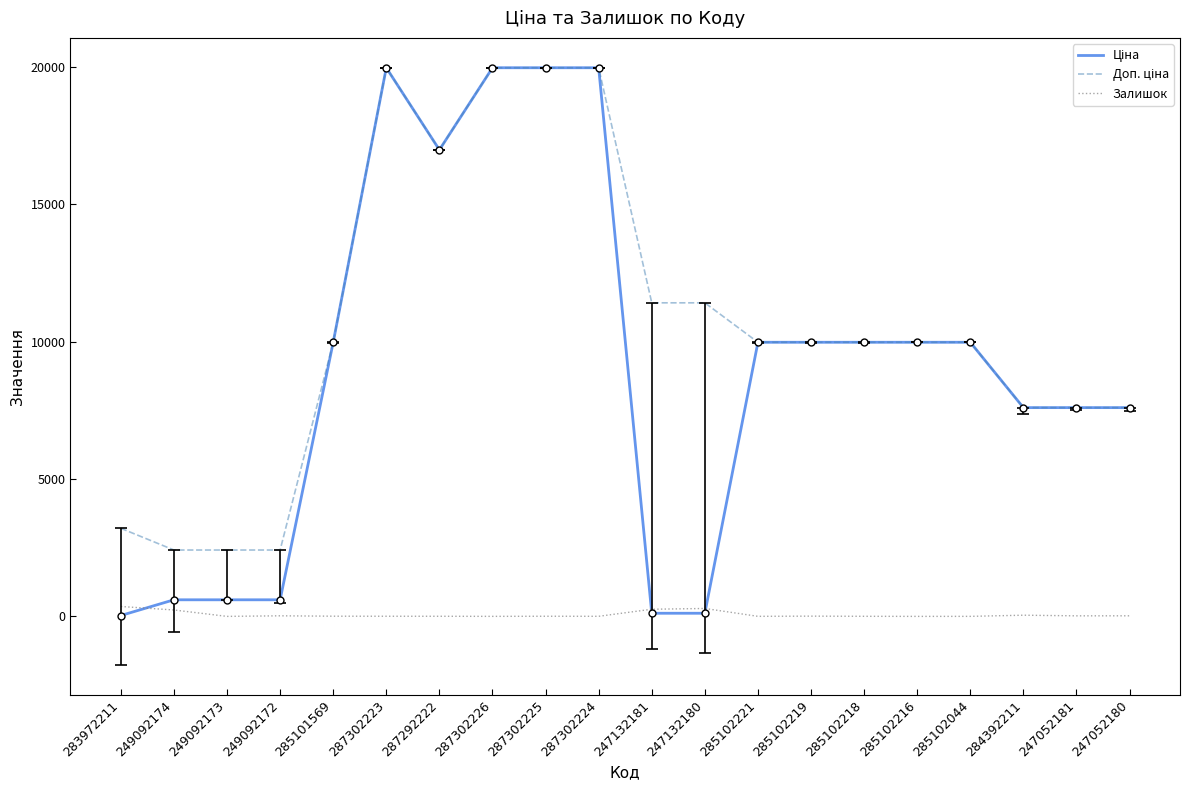

What is the maximum value shown in the chart?

19964.2